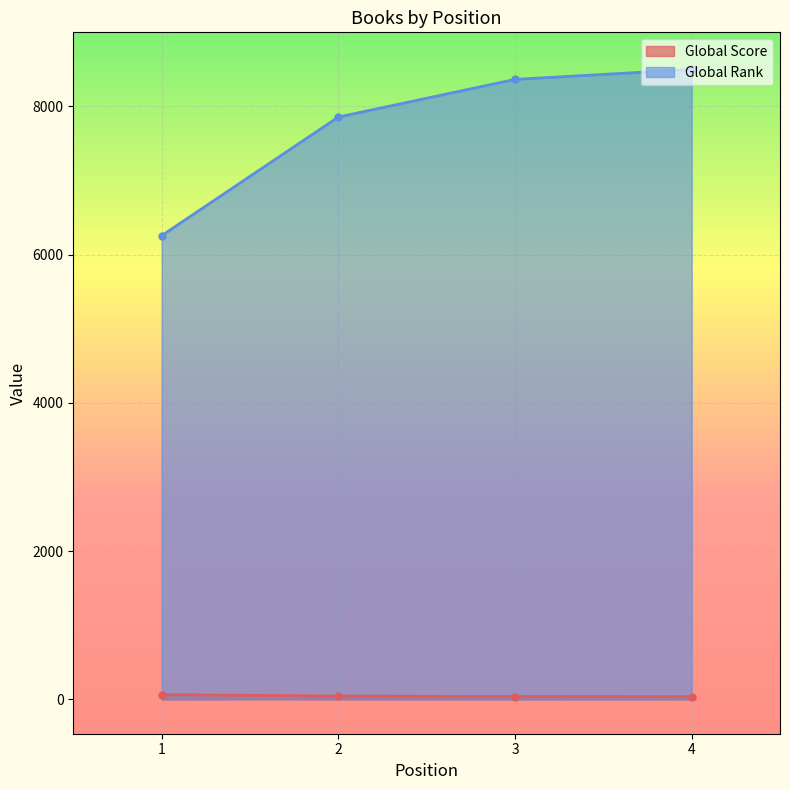

Which series changed the most between 2 and 4?

Global Rank